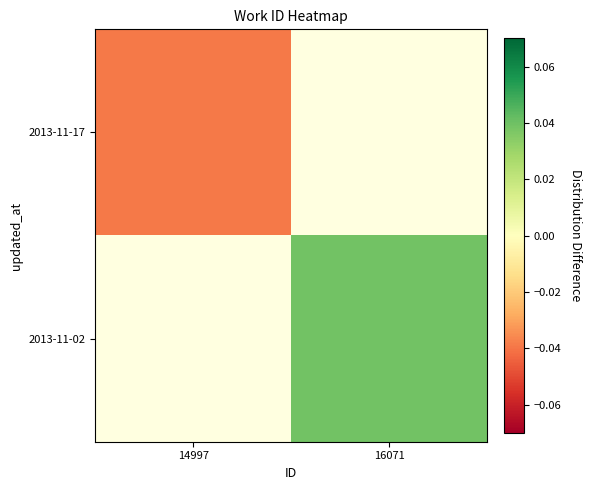

List the series in order of their overall mean, highest first.

2013-11-17, 2013-11-02